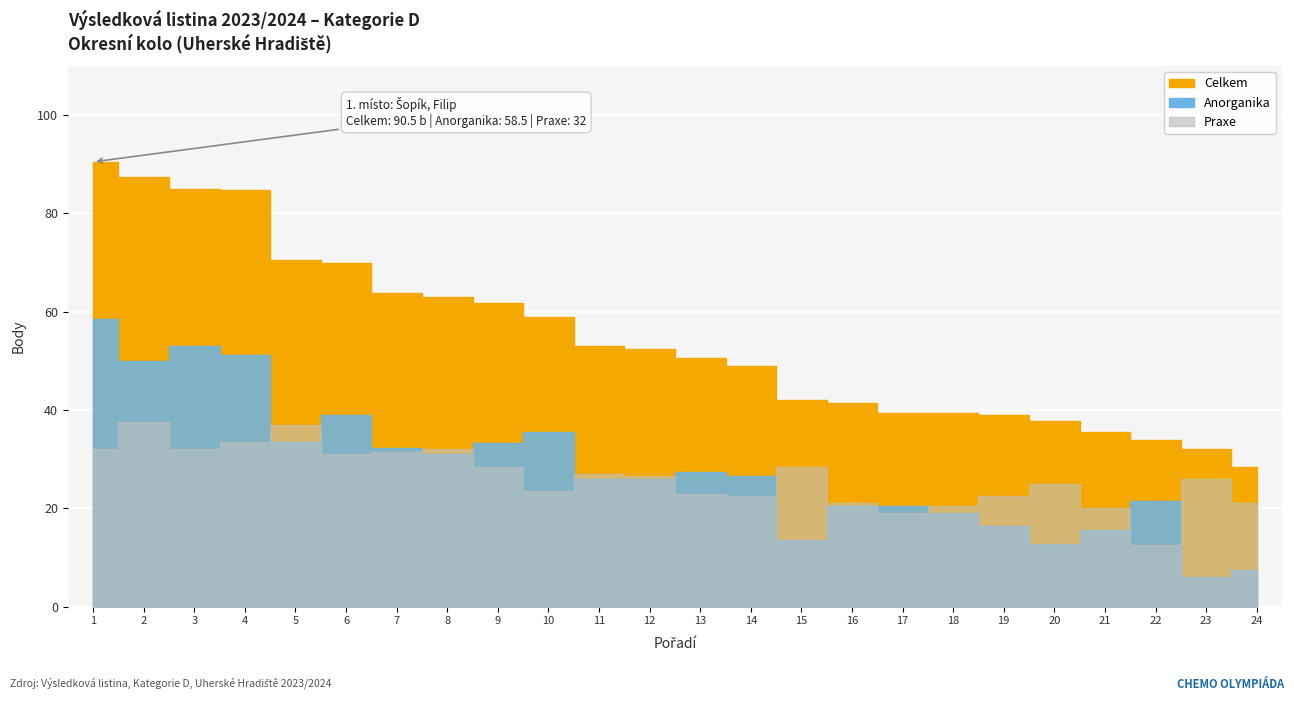

What is the sum of all Praxe values?

633.5